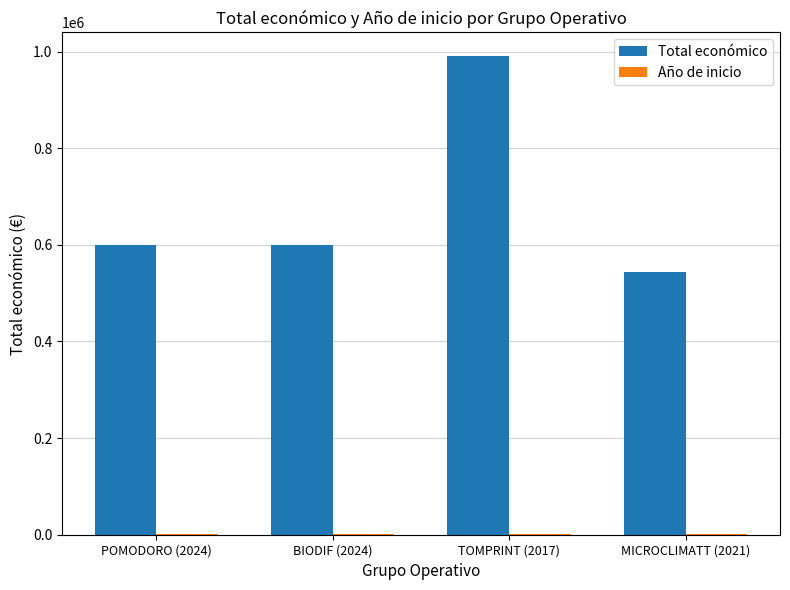

What is the sum of all Total económico values?

2732805